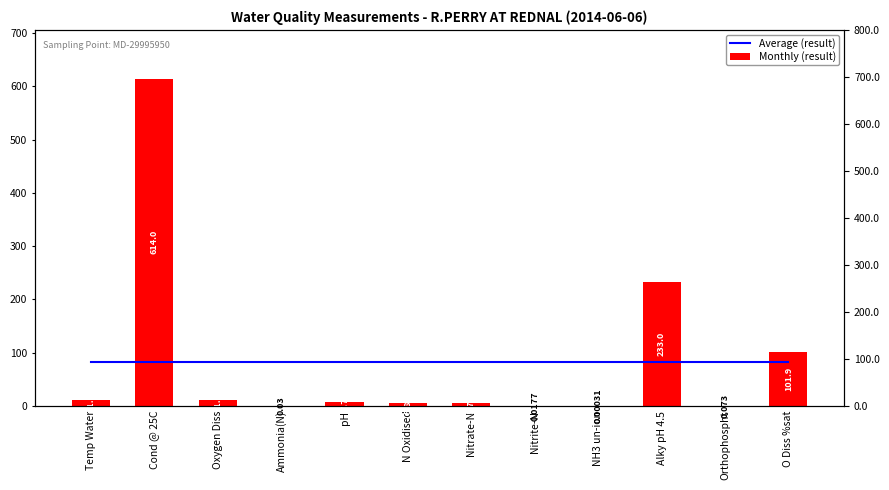

The Monthly (result) series shows 101.9 at O Diss %sat. True or false?

True